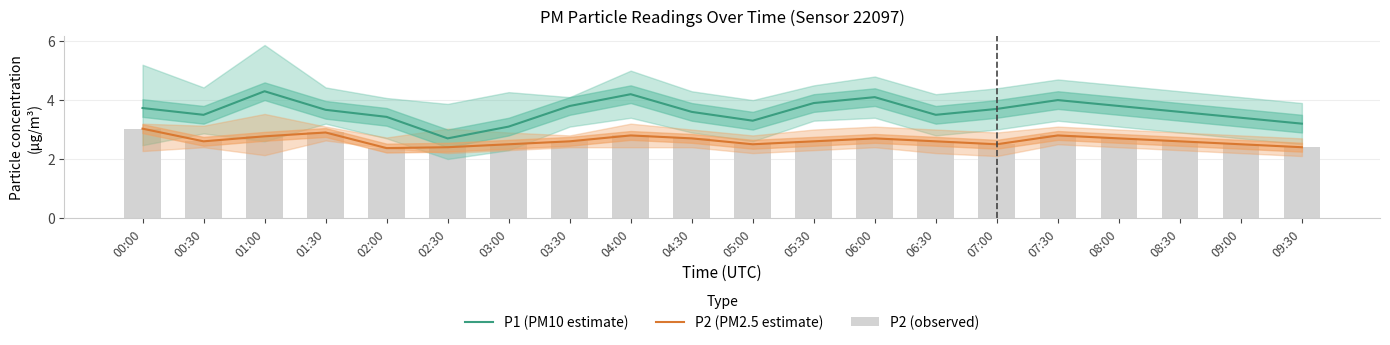

Reading left to right, transcribe all the data shown in this chart.

P1 (PM10 estimate): 3.7	3.5	4.3	3.7	3.4	2.7	3.1	3.8	4.2	3.6	3.3	3.9	4.1	3.5	3.7	4.0	3.8	3.6	3.4	3.2
P2 (PM2.5 estimate): 3.0	2.6	2.8	2.9	2.4	2.4	2.5	2.6	2.8	2.7	2.5	2.6	2.7	2.6	2.5	2.8	2.7	2.6	2.5	2.4
P2 (observed): 3.0	2.6	2.8	2.9	2.4	2.4	2.5	2.6	2.8	2.7	2.5	2.6	2.7	2.6	2.5	2.8	2.7	2.6	2.5	2.4